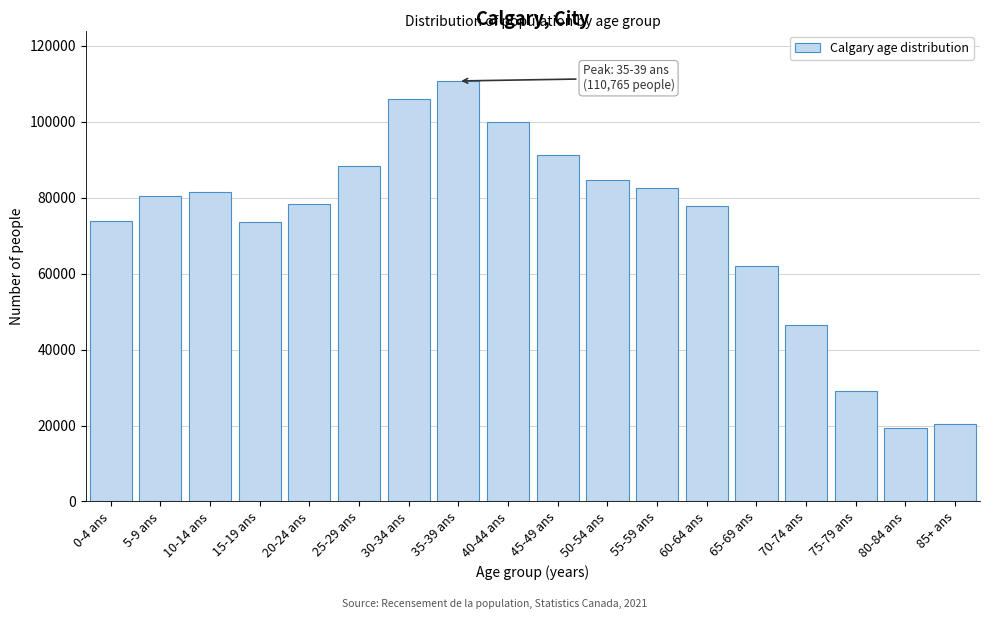

What is the minimum value shown in the chart?

19405